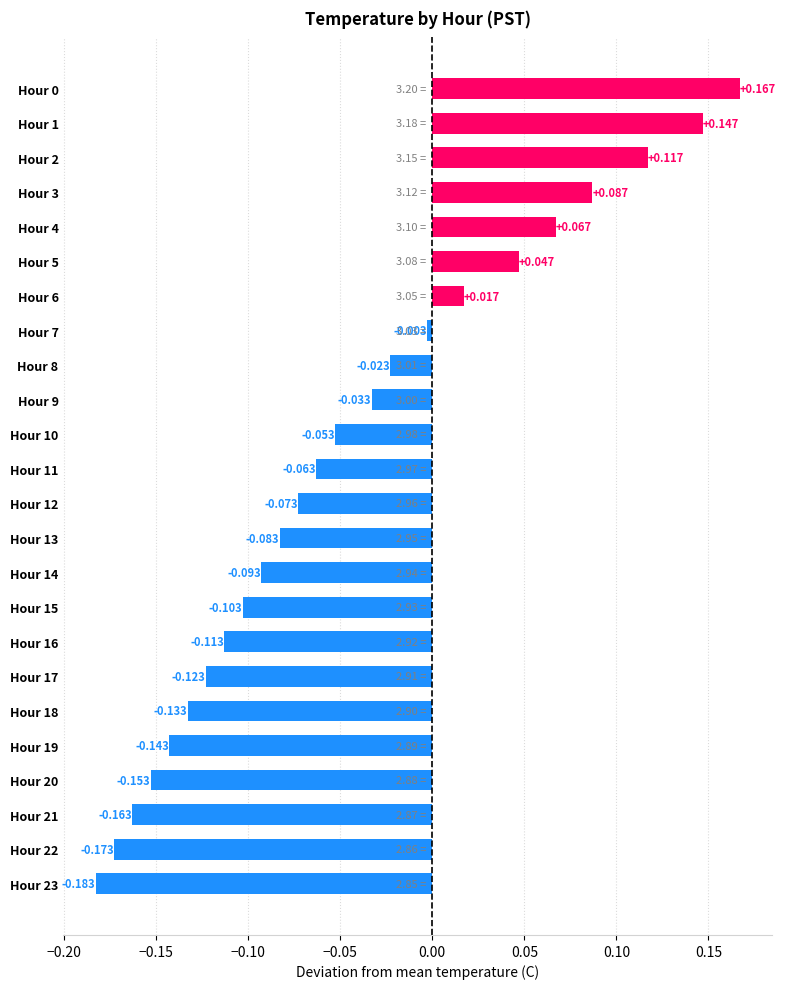

List the labels in order of value, smallest first.

Hour 23, Hour 22, Hour 21, Hour 20, Hour 19, Hour 18, Hour 17, Hour 16, Hour 15, Hour 14, Hour 13, Hour 12, Hour 11, Hour 10, Hour 9, Hour 8, Hour 7, Hour 6, Hour 5, Hour 4, Hour 3, Hour 2, Hour 1, Hour 0